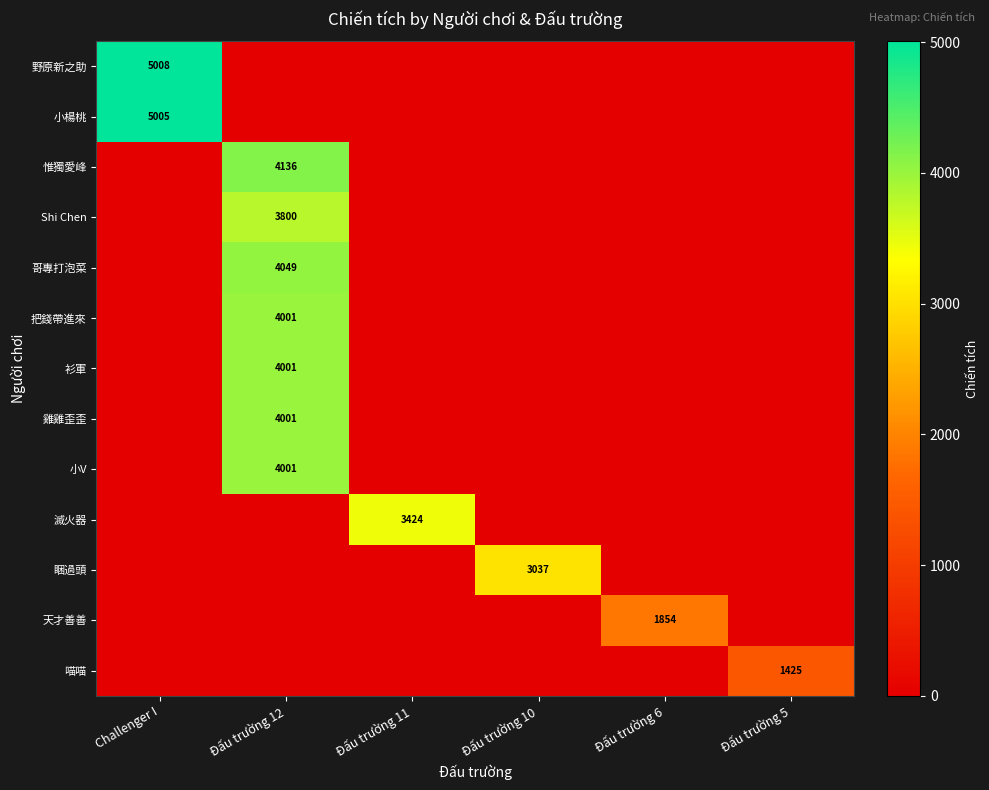

Which has a higher value, Đấu trường 12 or Challenger I?

Challenger I